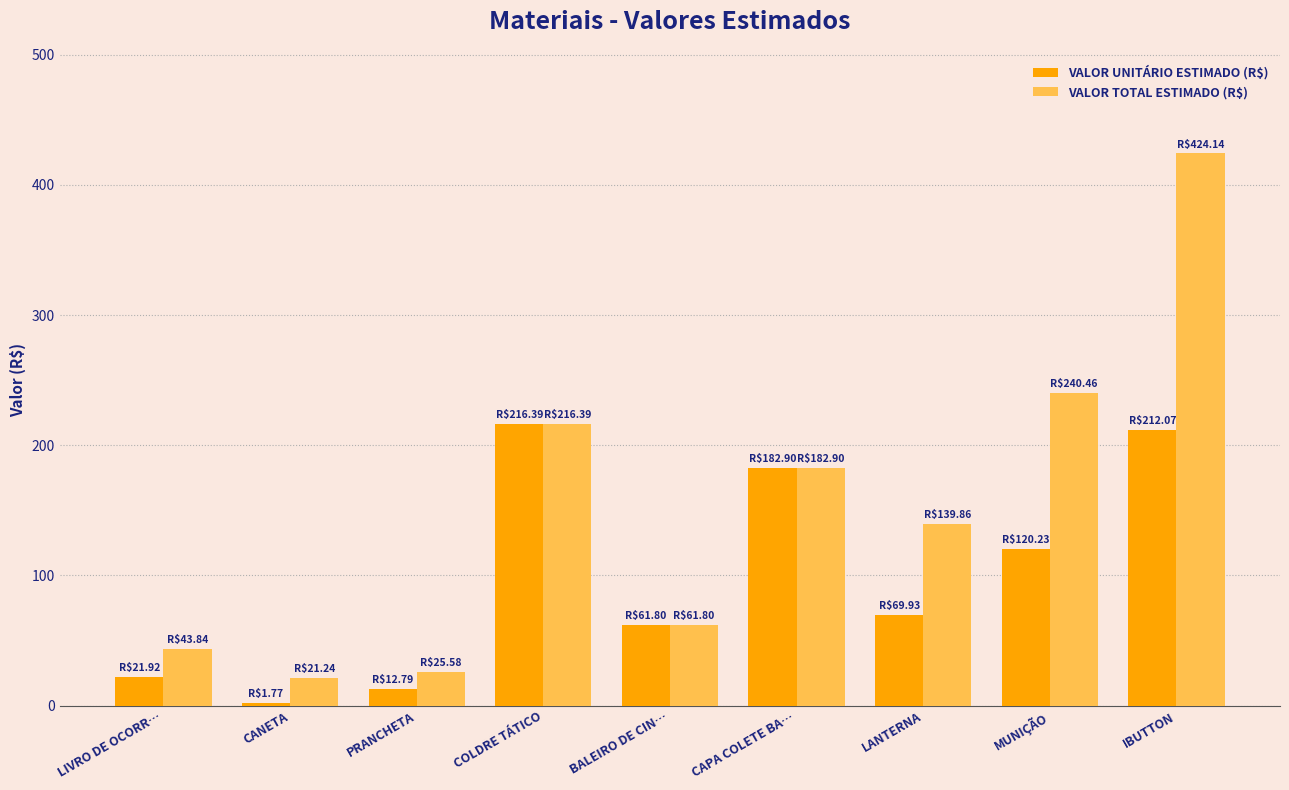

What is the sum of the VALOR TOTAL ESTIMADO (R$) values at BALEIRO DE CIN… and CANETA?

83.0